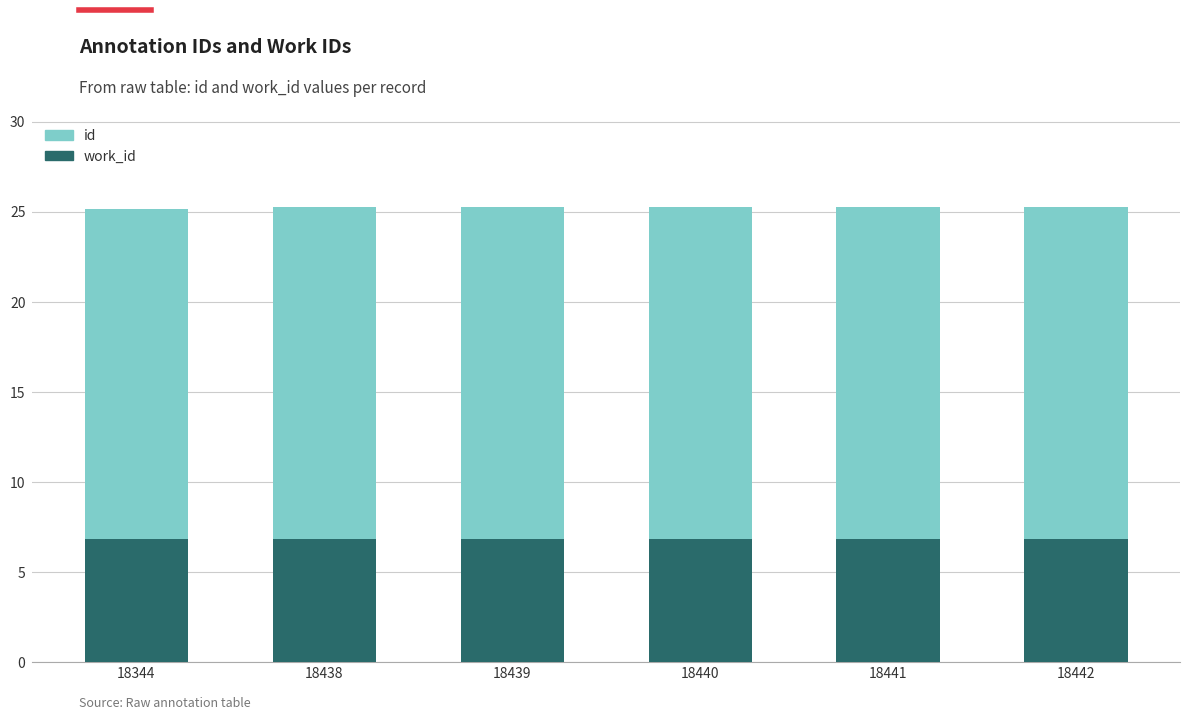

What is the total value across all series at 18344?

25.2